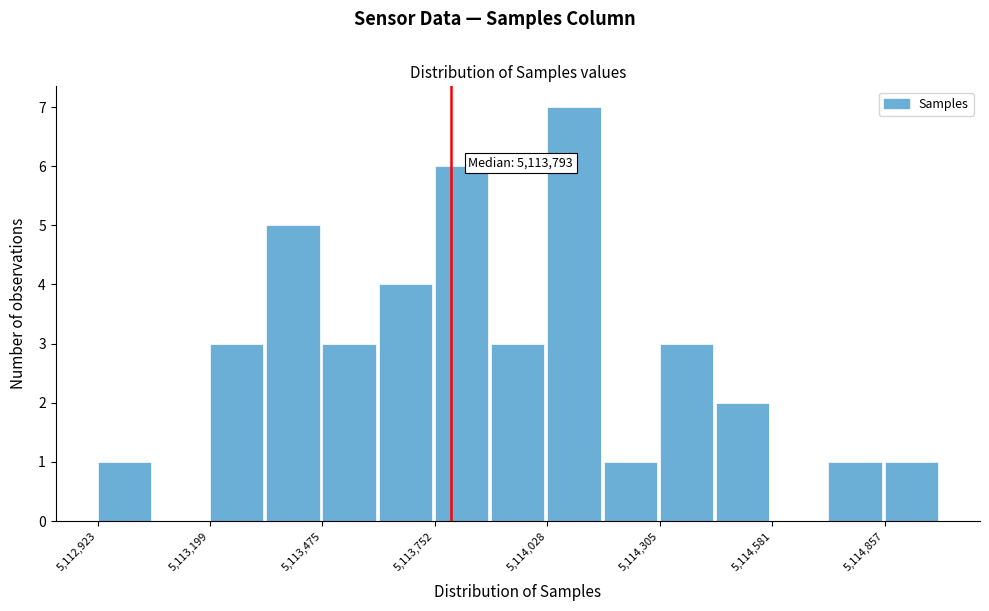

Read against the x-axis, roughly where is the centre of the tallest bar?

5114100